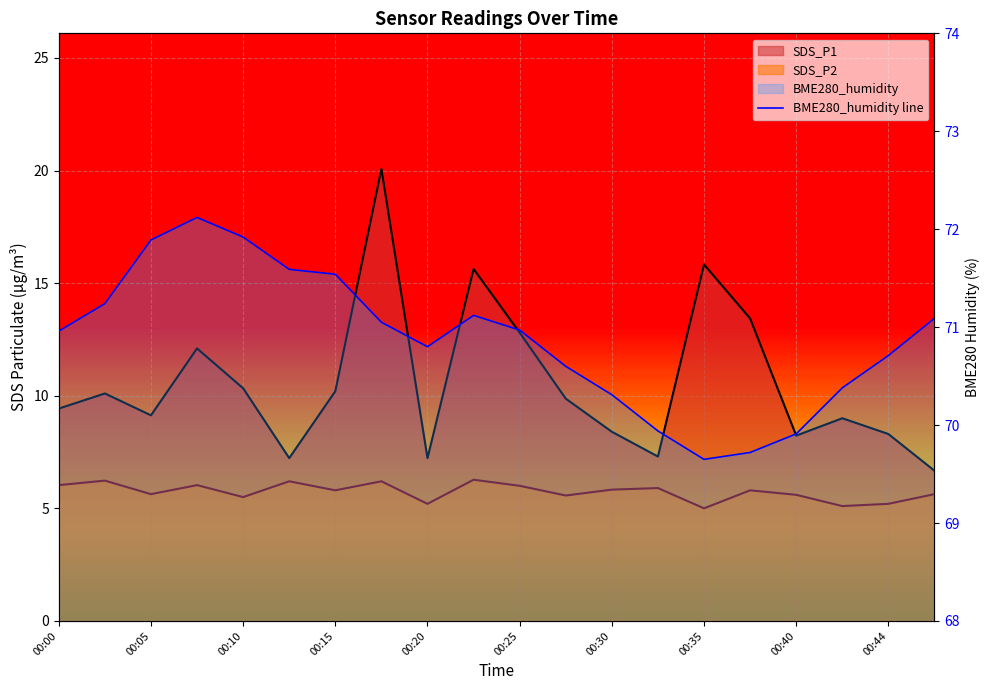

How many lines are shown in the chart?

3